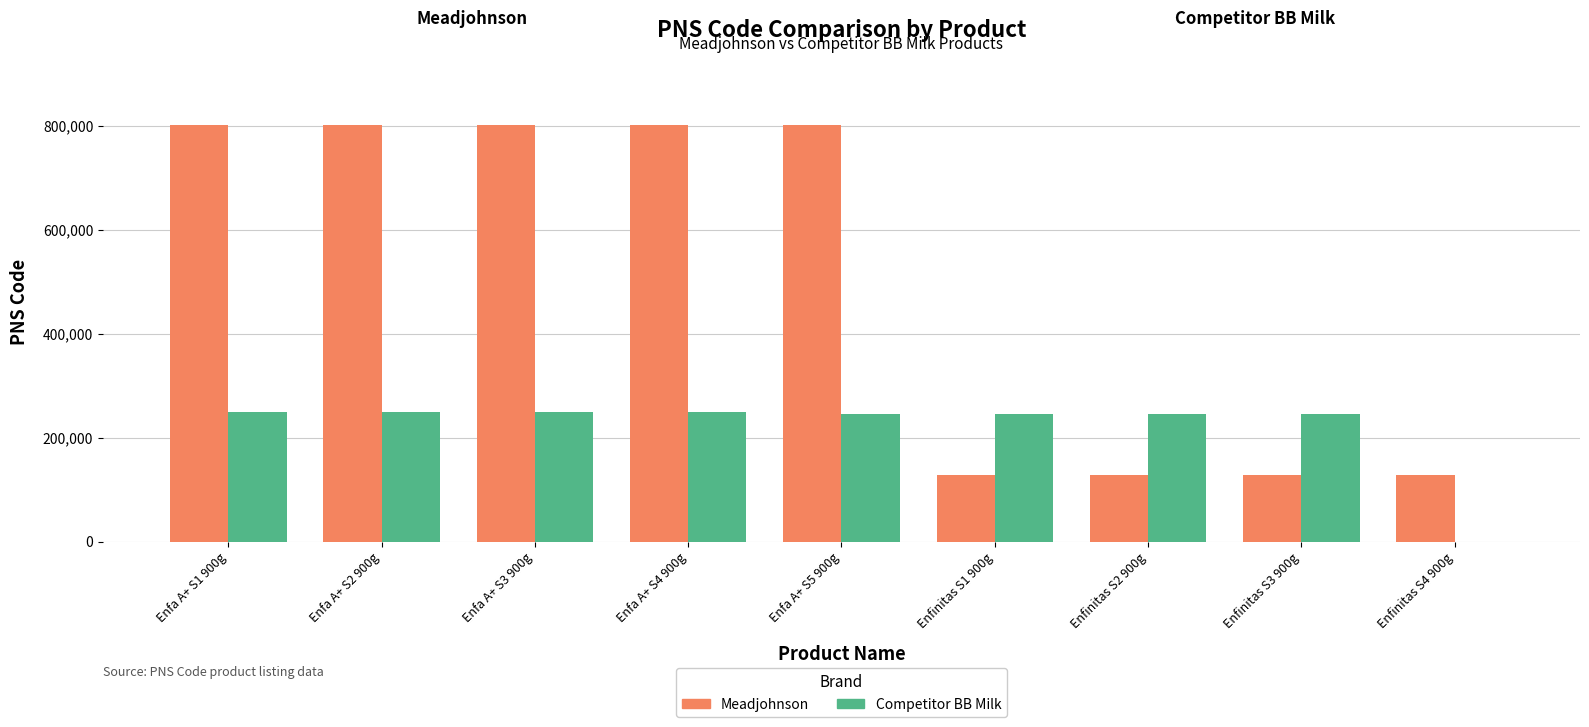

Between Enfa A+ S3 900g and Enfinitas S1 900g, which series saw the biggest shift?

Meadjohnson